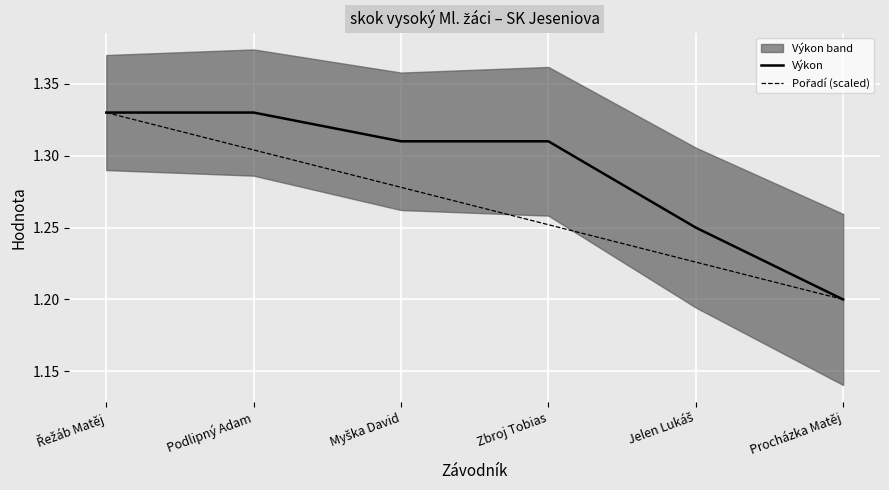

Which category has the lowest value across all series?

Procházka Matěj